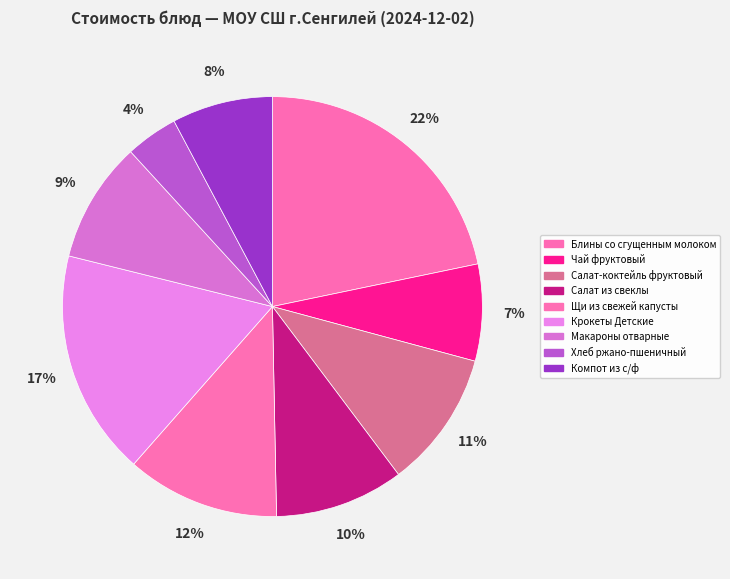

To the nearest percent, what is the average slice percentage?

11%